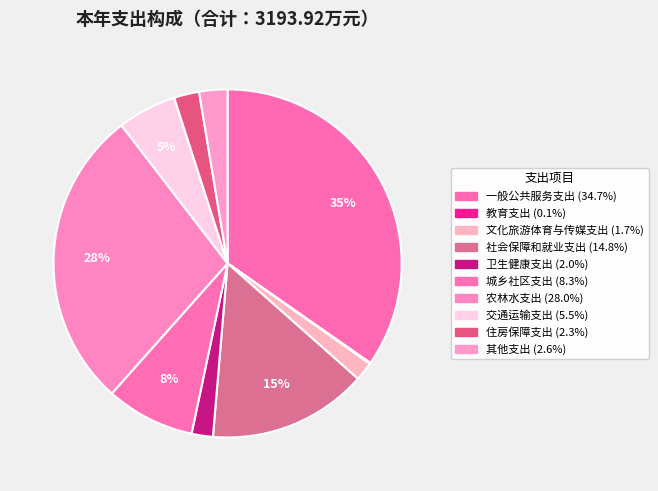

To the nearest percent, what portion does 住房保障支出 represent?

2%